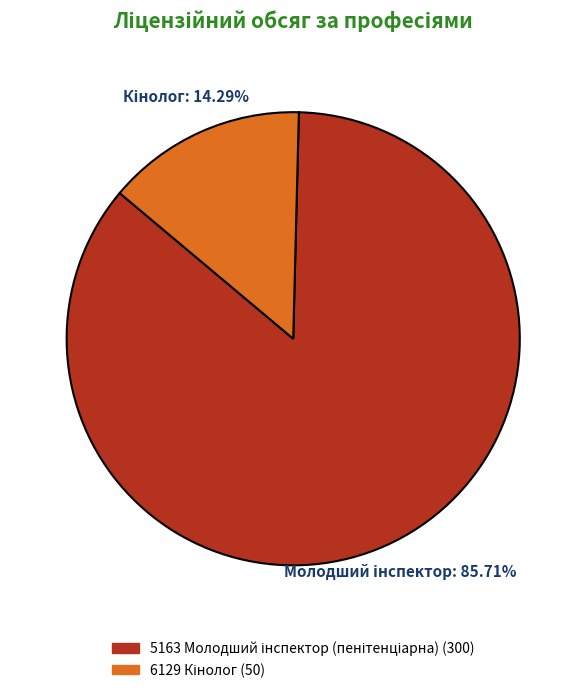

Is there any slice that represents more than half of the pie?

Yes